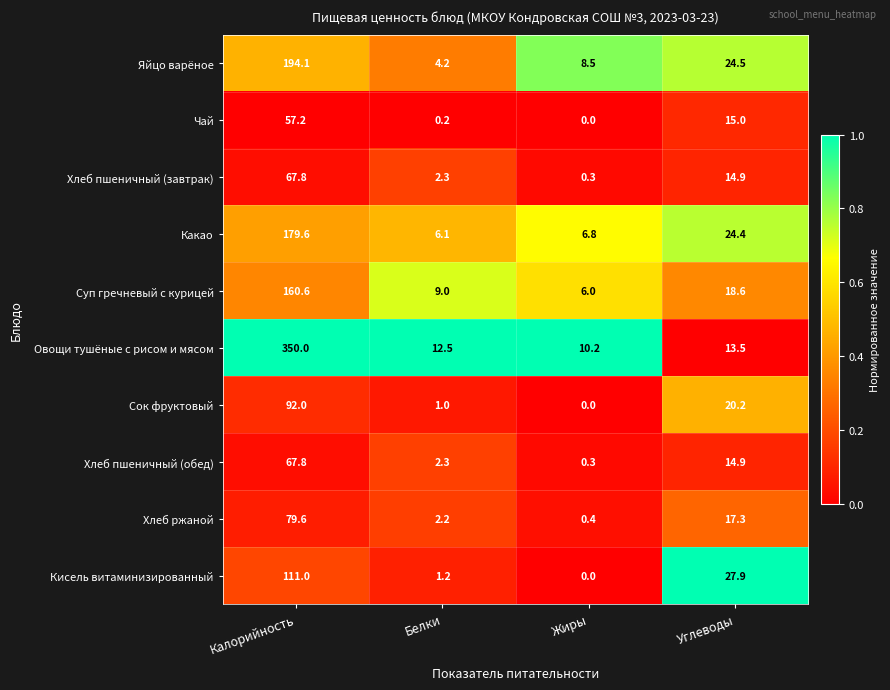

What is the spread (max minus min) of values at Углеводы?

14.4